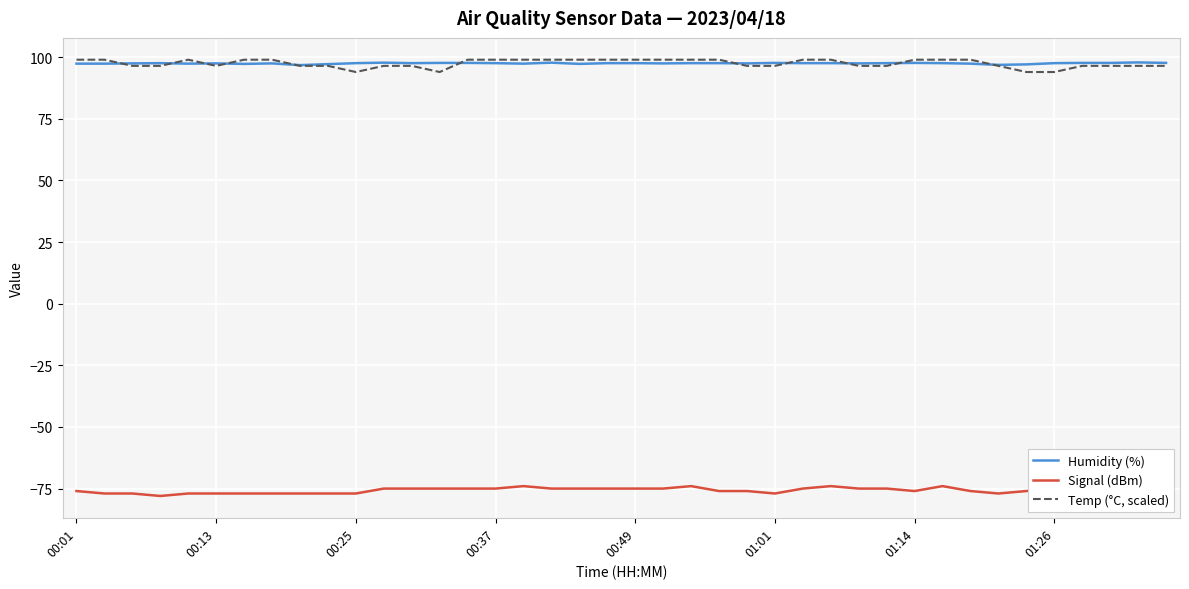

List the series in order of their peak value, lowest first.

Signal (dBm), Humidity (%), Temp (°C, scaled)